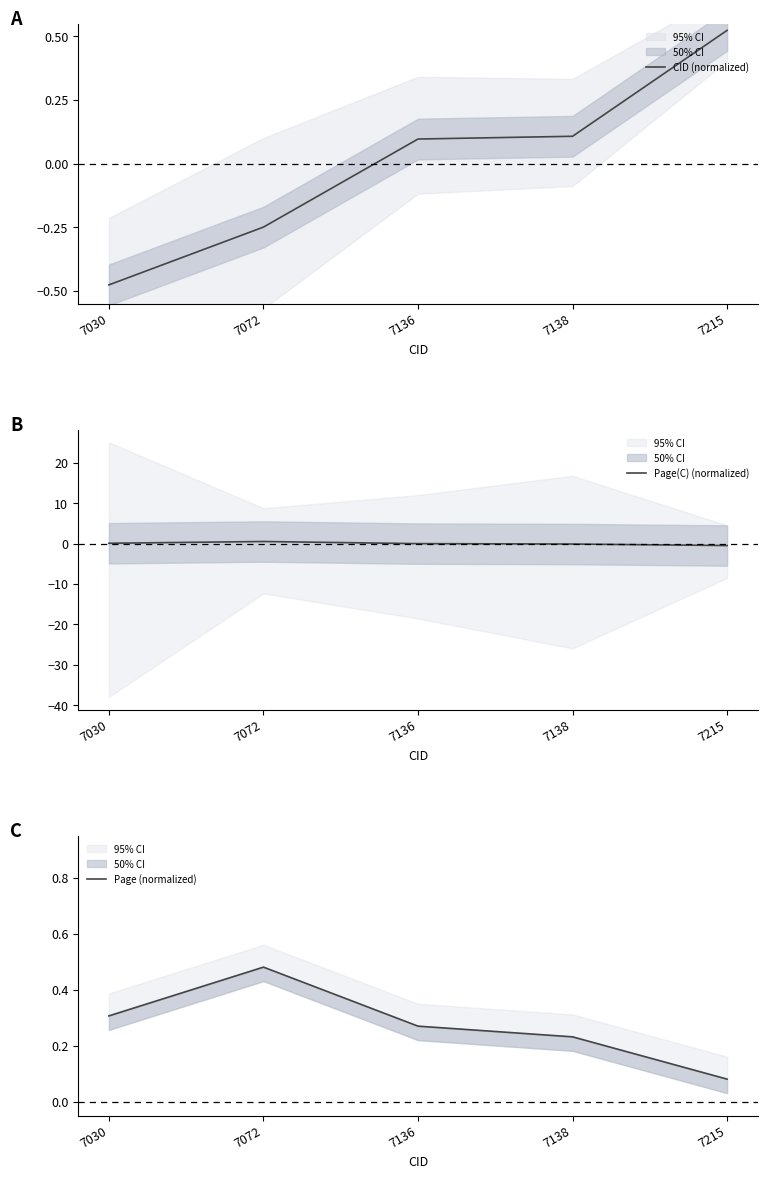

Where do Page (normalized) and Page(C) (normalized) first cross each other?

7030 and 7072